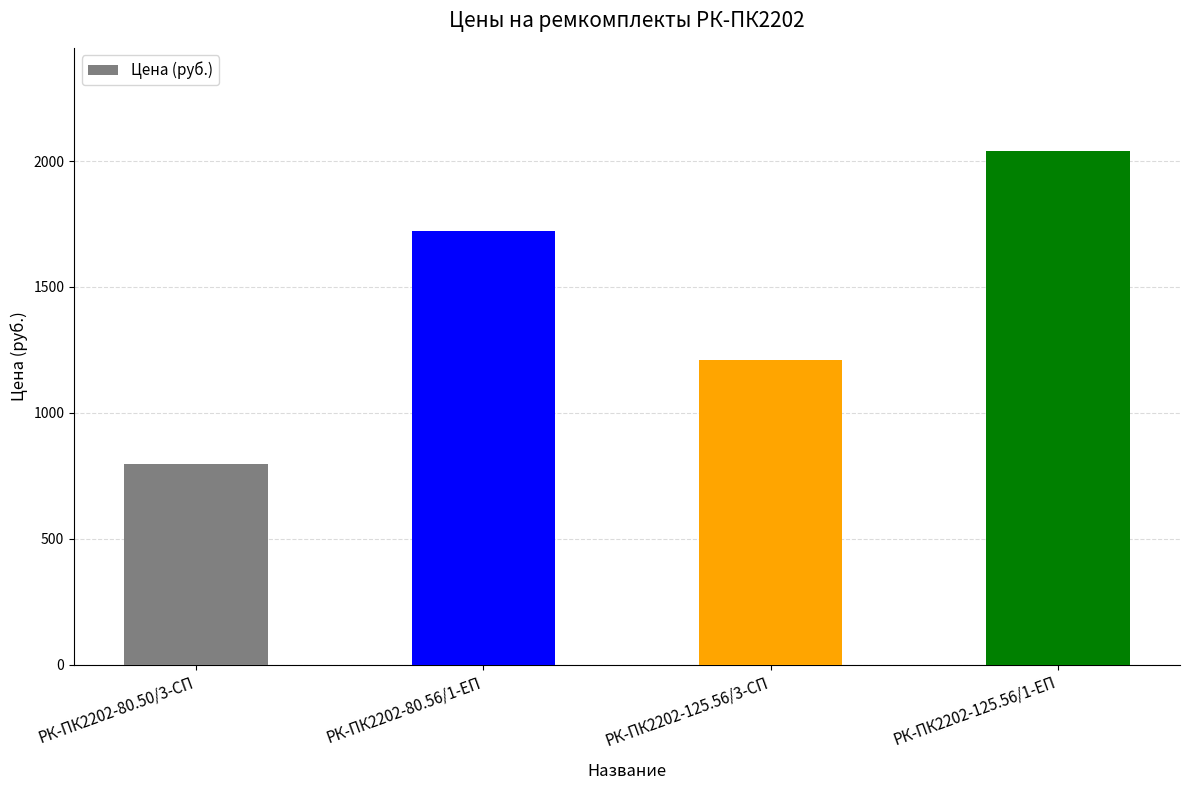

How many values exceed 1722?

2